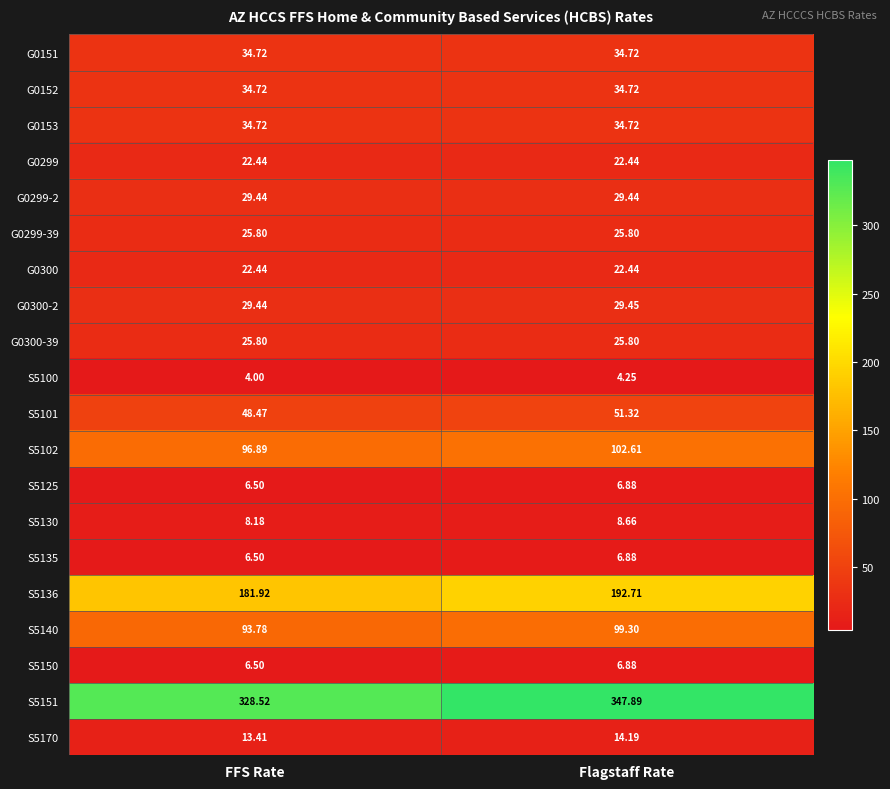

What is the difference between the highest and lowest values at FFS Rate?

324.5